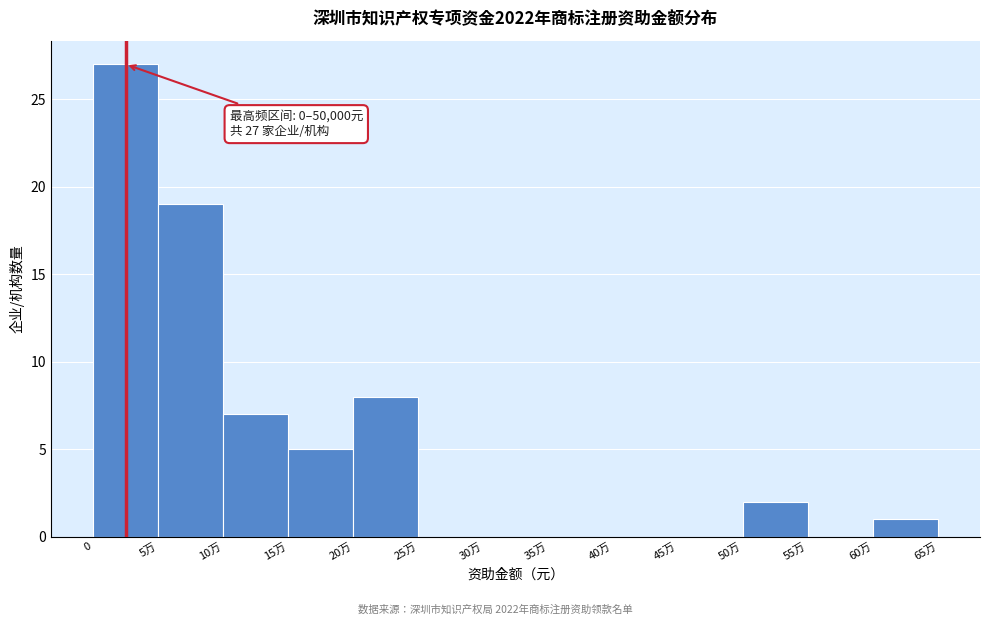

Reading left to right, transcribe all the data shown in this chart.

0=27	5万=19	10万=7	15万=5	20万=8	25万=0	30万=0	35万=0	40万=0	45万=0	50万=2	55万=0	60万=1